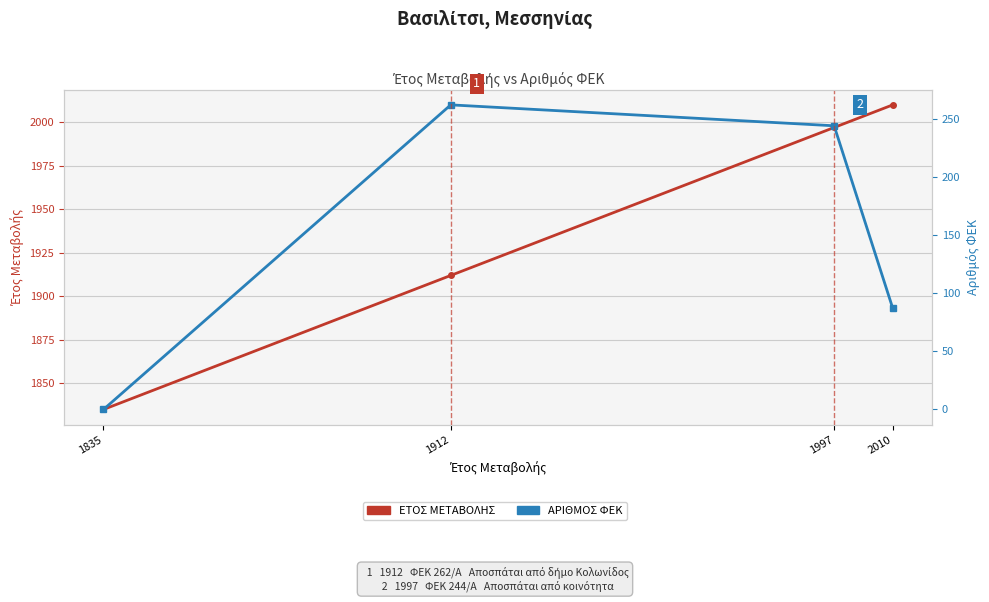

True or false: ΑΡΙΘΜΟΣ ΦΕΚ and ΕΤΟΣ ΜΕΤΑΒΟΛΗΣ cross at least once.

False